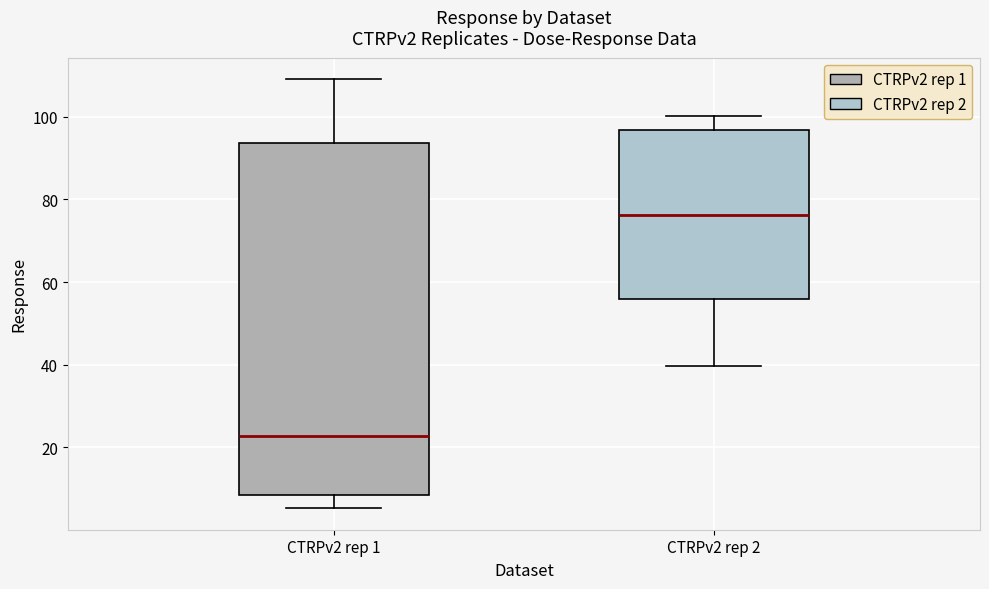

Comparing the boxes themselves (not the whiskers), which one is the tallest?

CTRPv2 rep 1